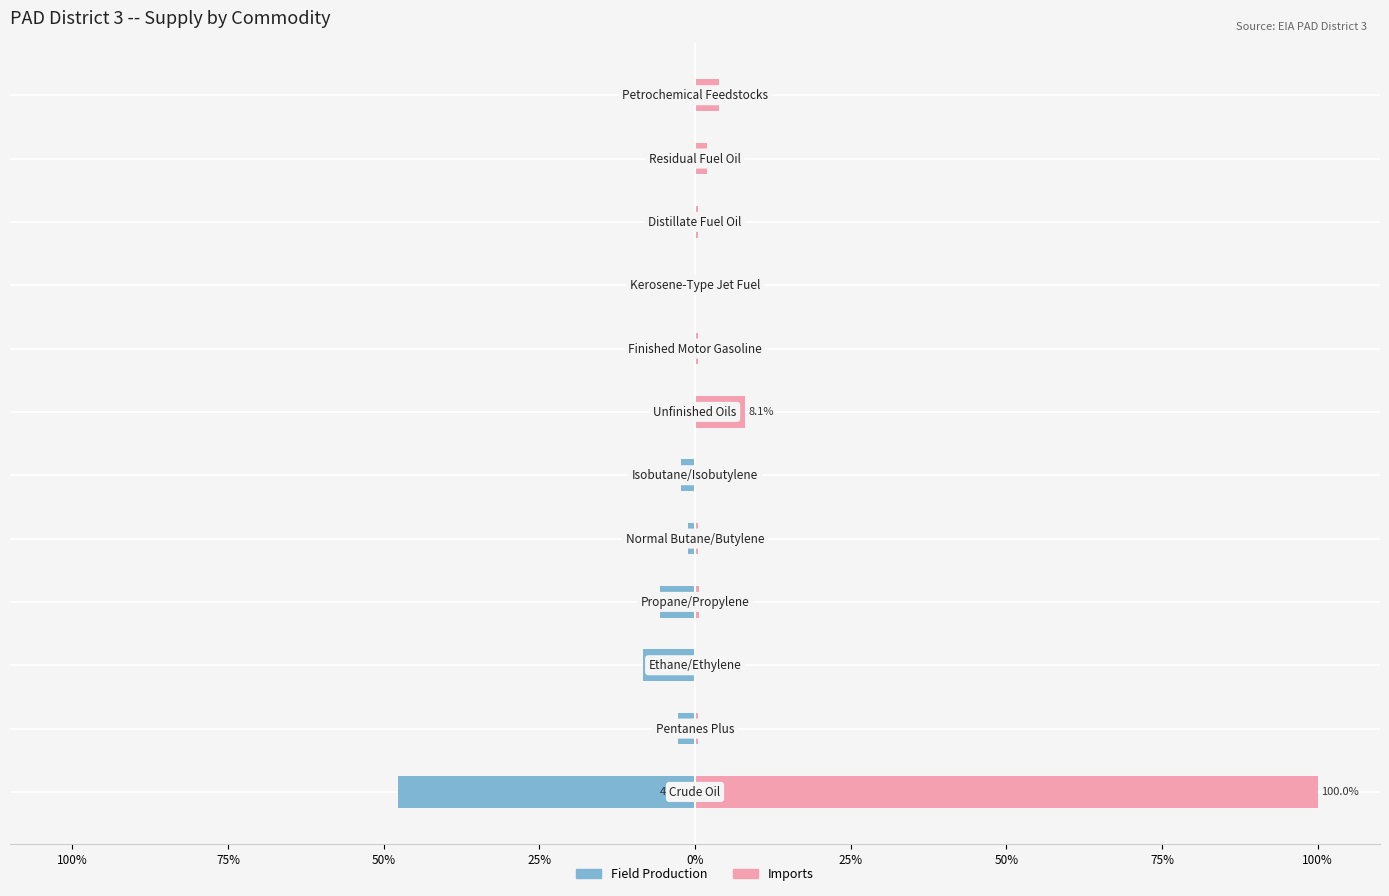

What is the difference between the second highest and minimum values in the Field Production series?

47.8